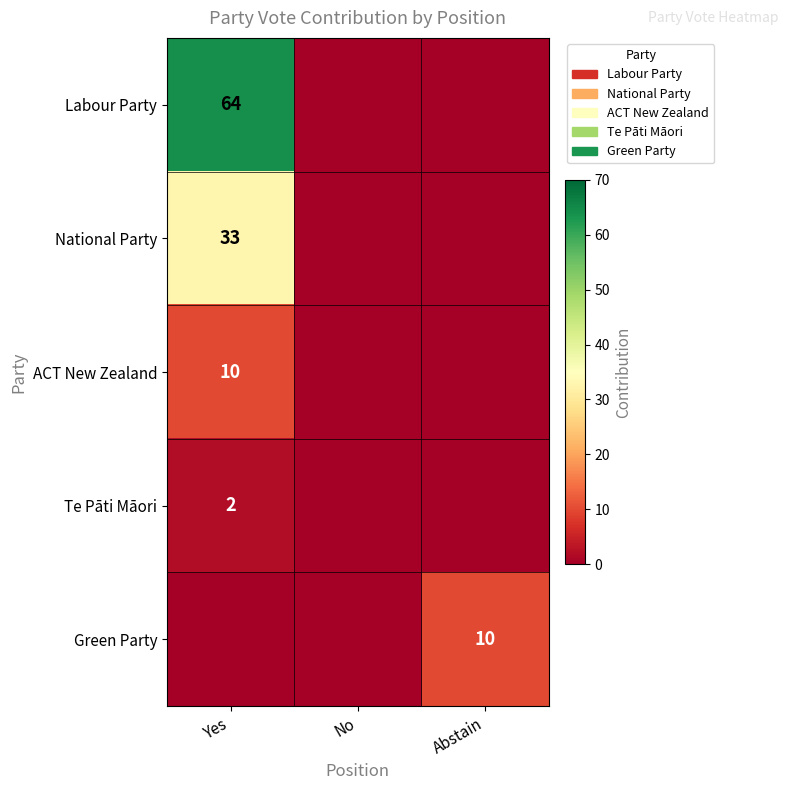

The National Party series shows 33 at Yes. True or false?

True